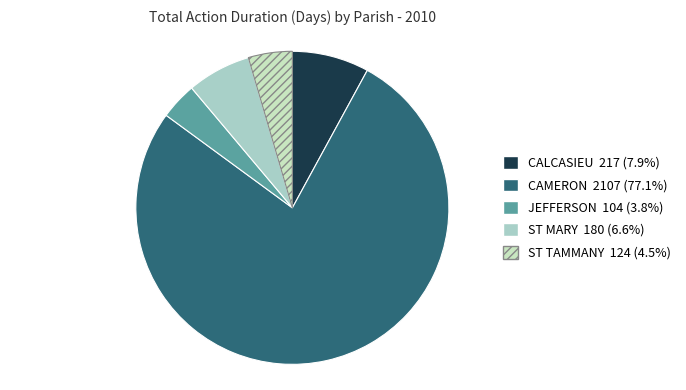

Which slice represents more than half of the pie?

CAMERON